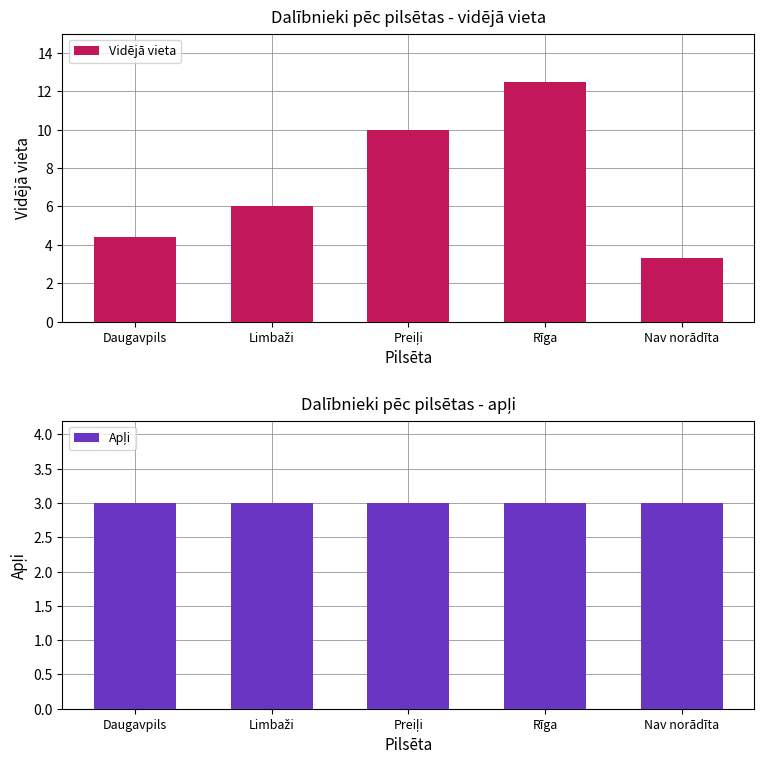

What is the sum of all Vidējā vieta values?

36.2